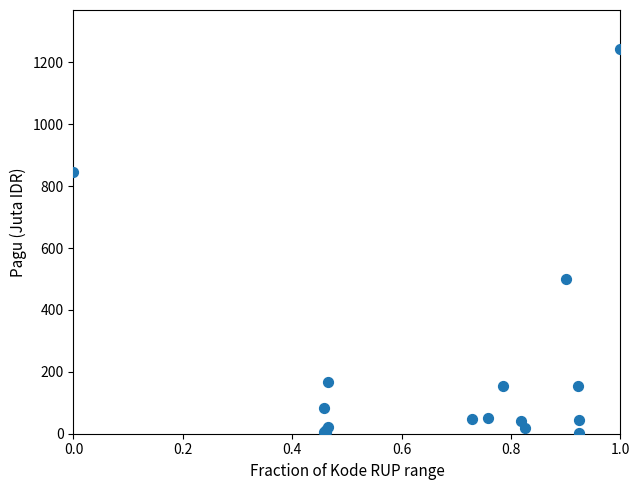

What Y value in the scatter plot is closest to 622?

499.9